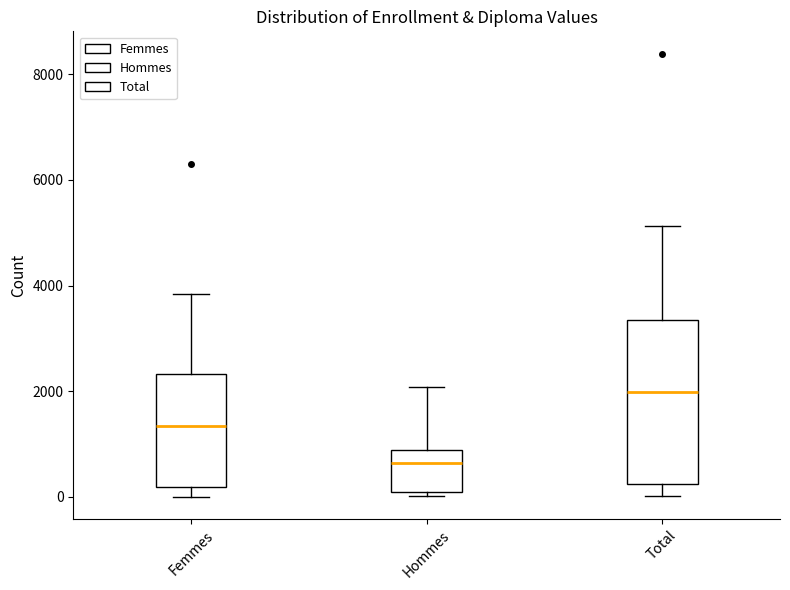

Where does the lower whisker of the box for Total end on the y-axis? The values are not printed on the chart, so give them approximately, as read against the axis.

0